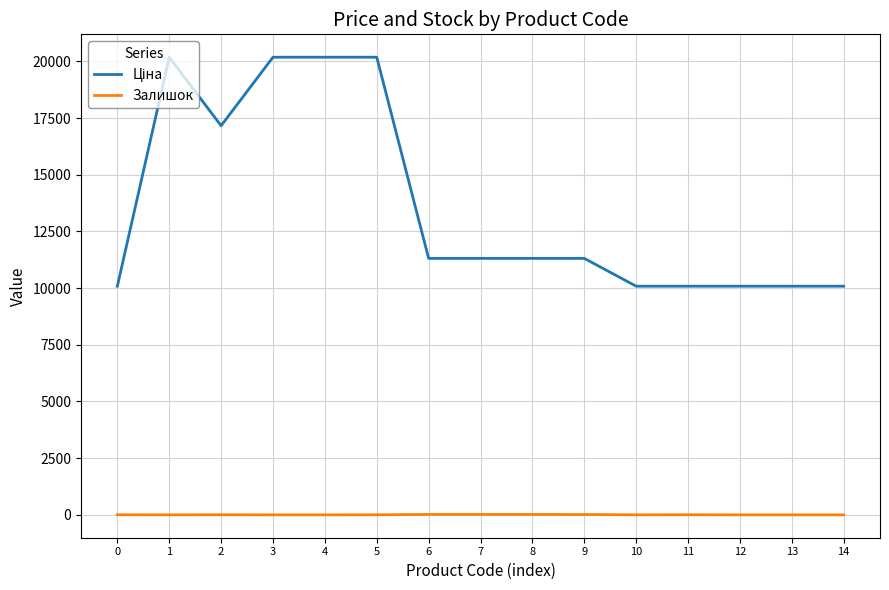

What is the greatest value displayed?

20186.0